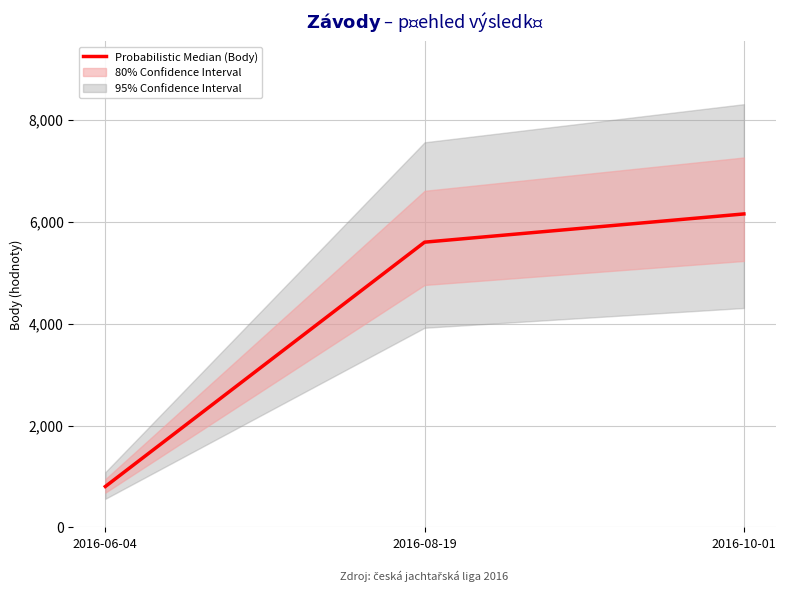

How many data points are less than 5600?

1